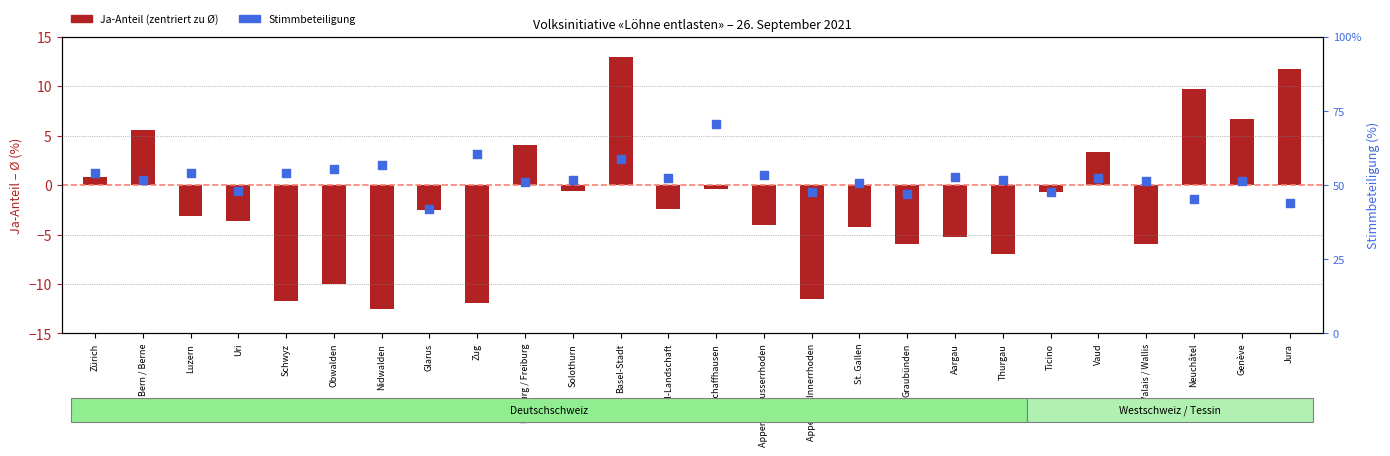

Which series has the widest spread of Y values?

Ja-Anteil (zentriert)